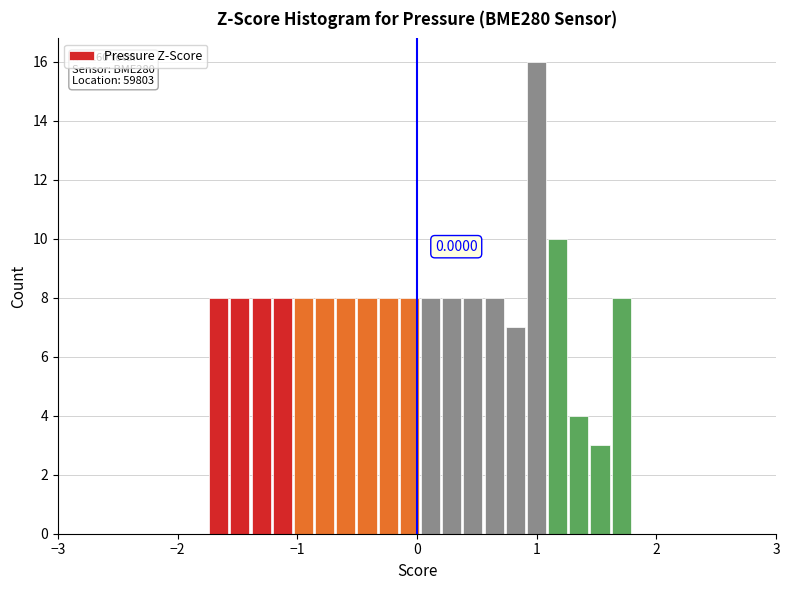

Read against the x-axis, roughly where is the centre of the tallest bar?

1.0